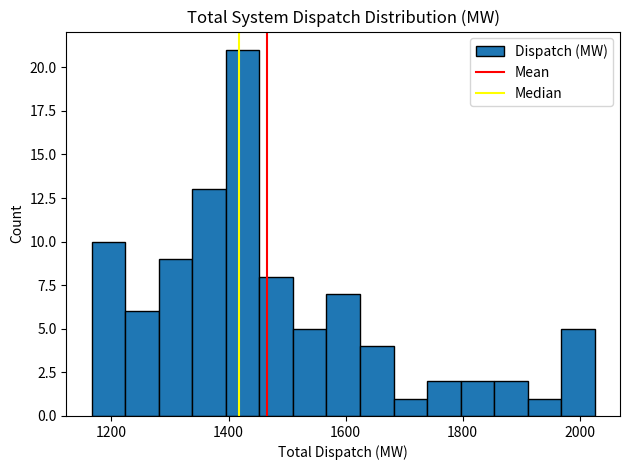

Read against the x-axis, roughly where is the centre of the tallest bar?

1420